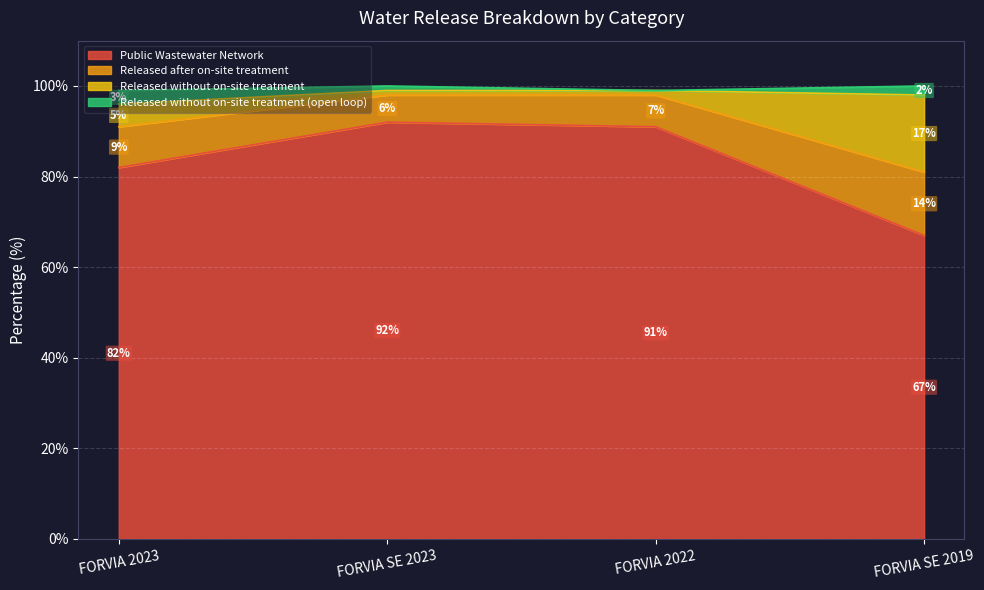

The value of Public Wastewater Network at FORVIA SE 2019 is 67. True or false?

True